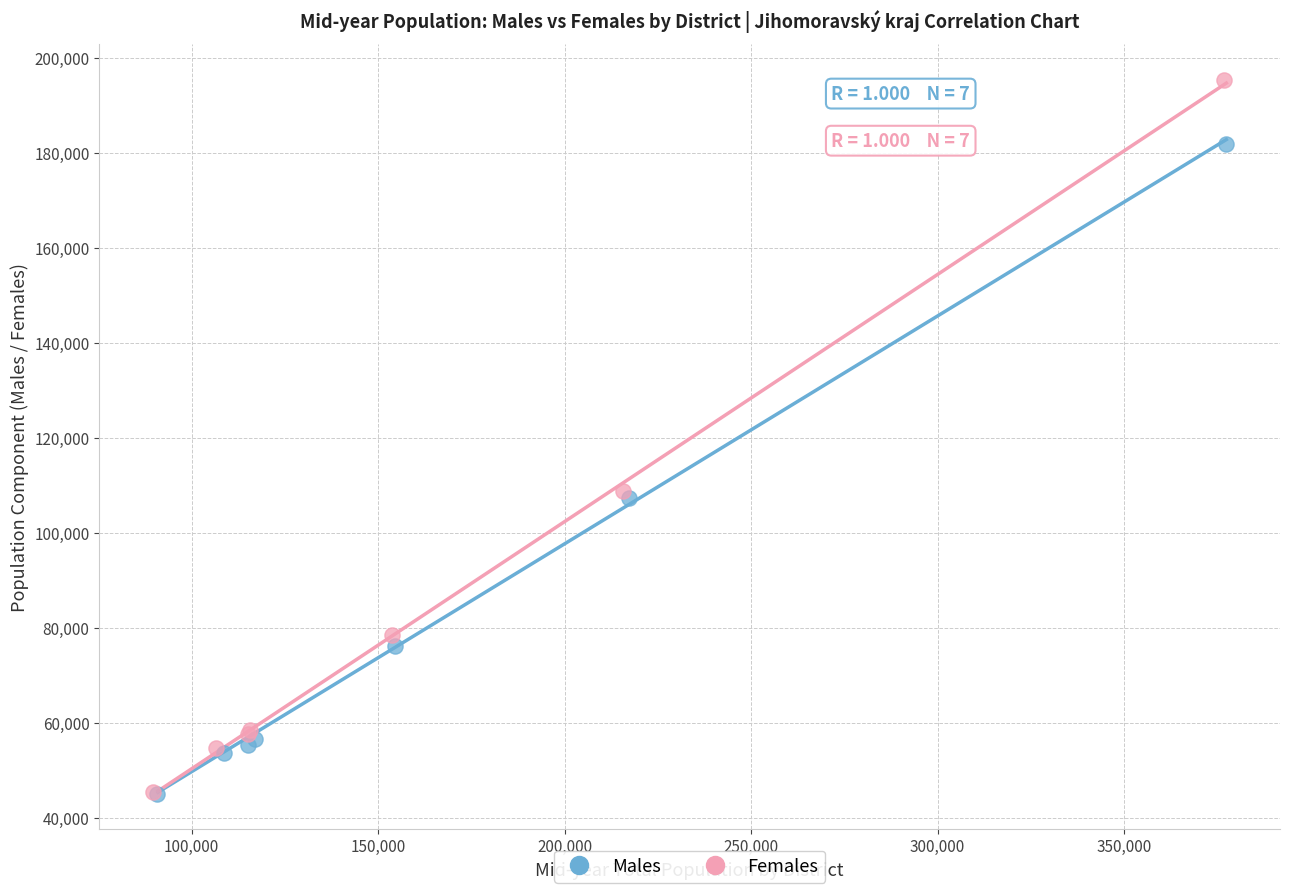

Which series has the widest spread of Y values?

Females